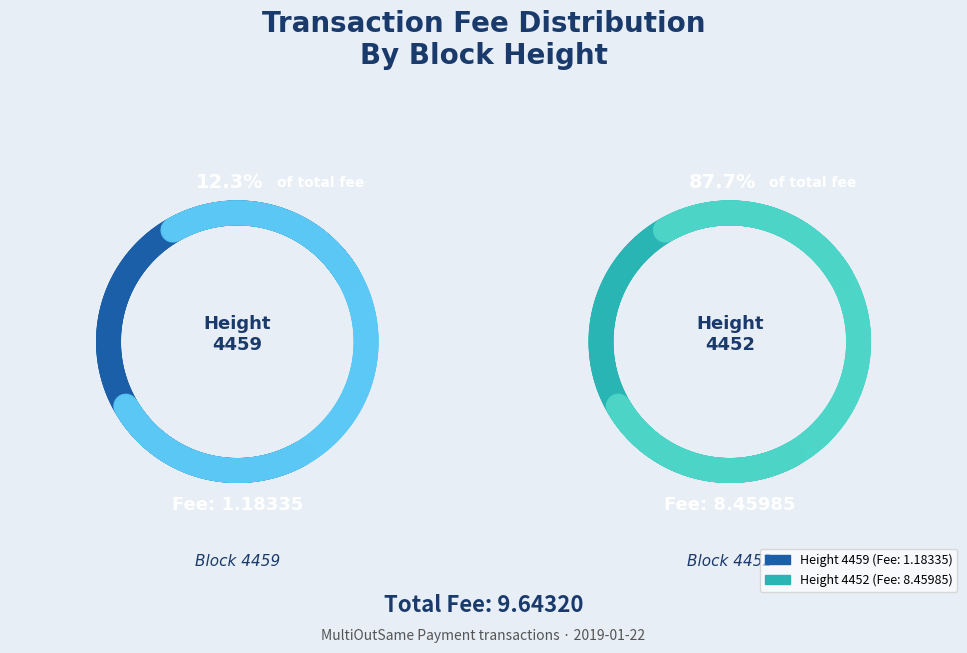

To the nearest percent, what percentage of the pie is 4452?

88%